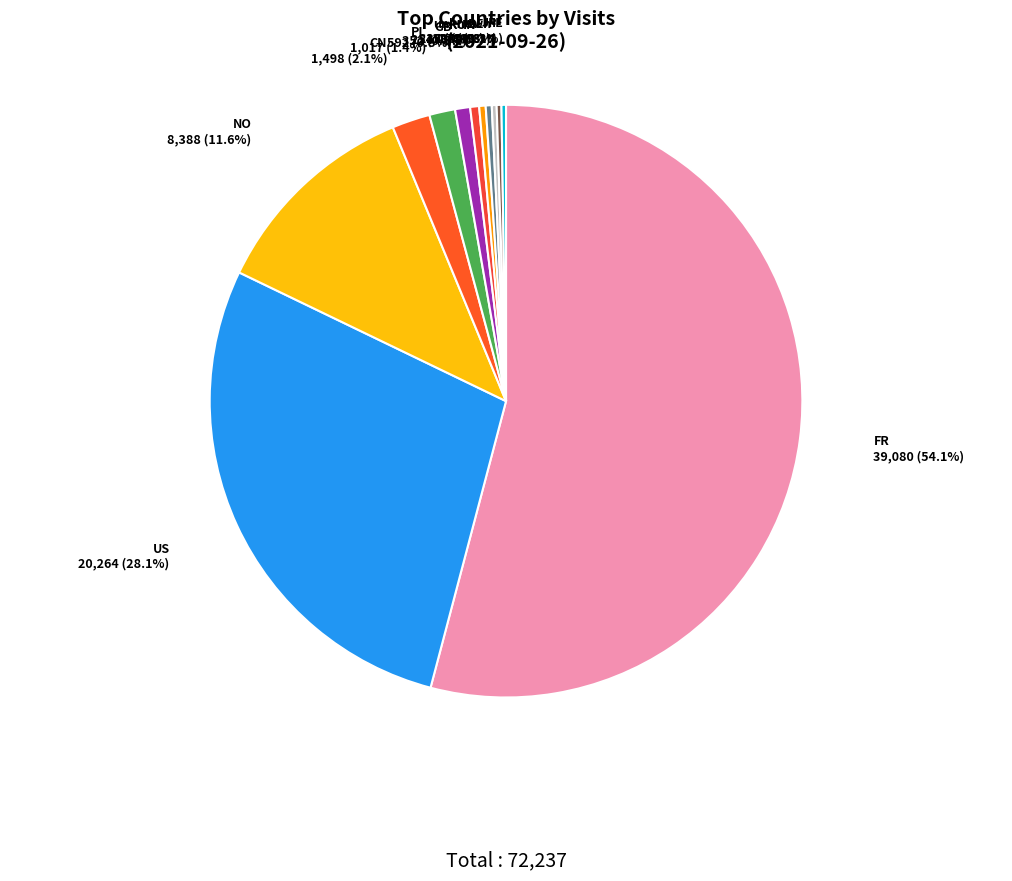

Combined, what portion of the pie is US and PL?

29.5%